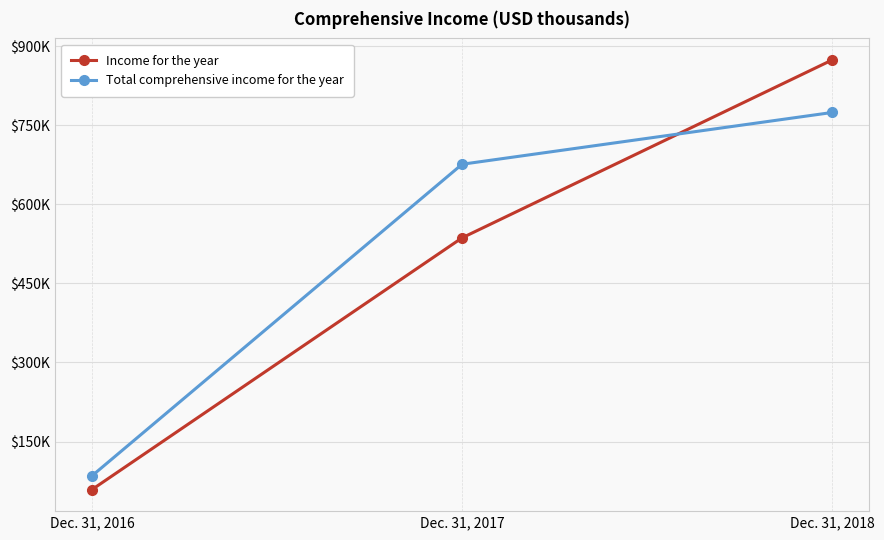

Reading left to right, transcribe all the data shown in this chart.

Income for the year: 58739	536389	873900
Total comprehensive income for the year: 84807	675967	774209